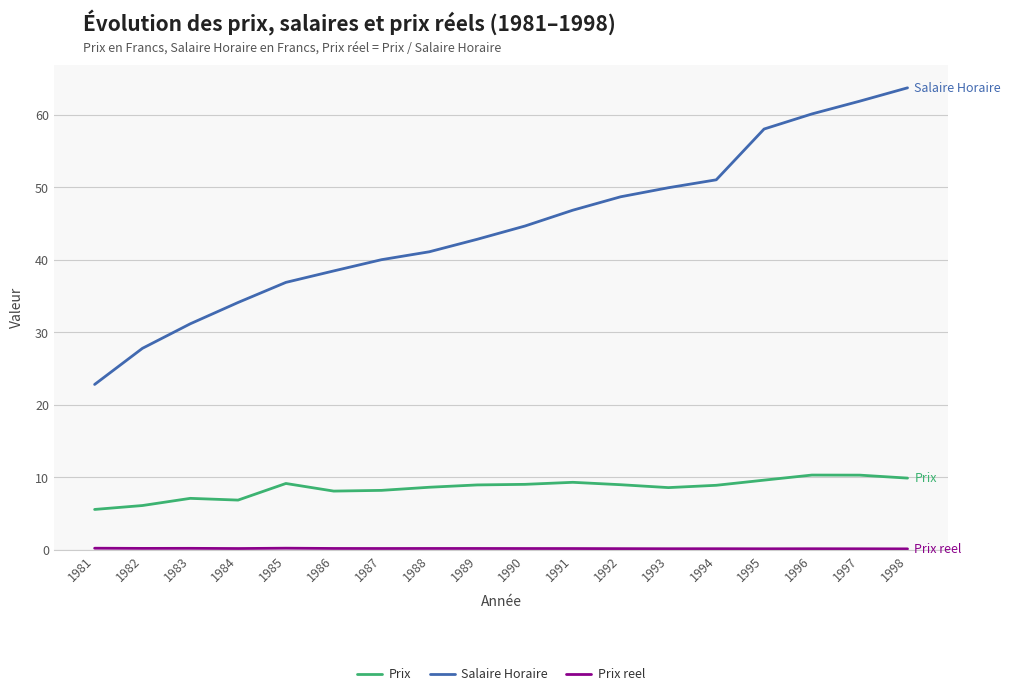

At which label does Salaire Horaire reach its peak?

1998